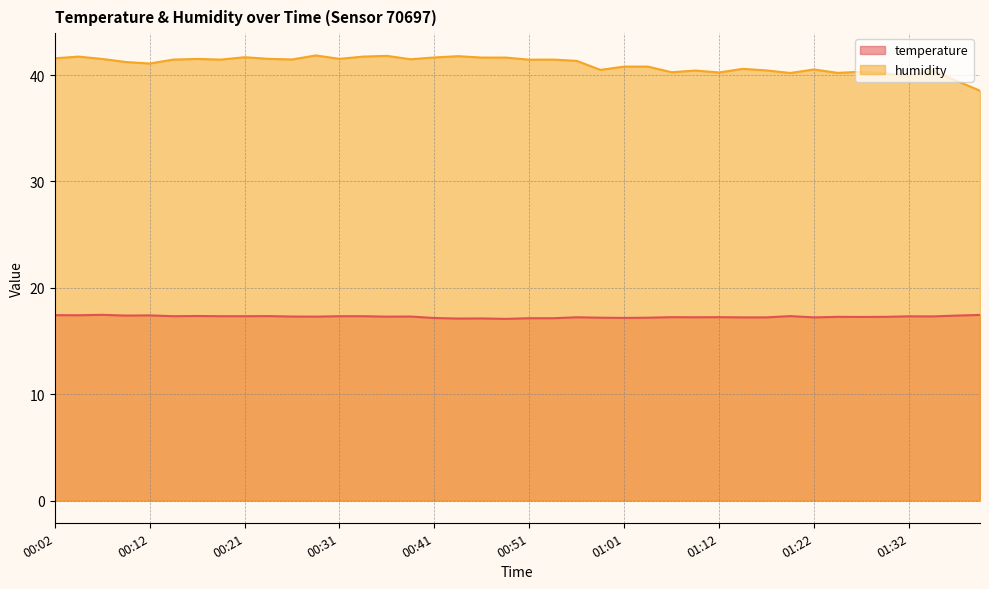

What is the difference between the temperature values at 00:09 and 00:29?

0.1